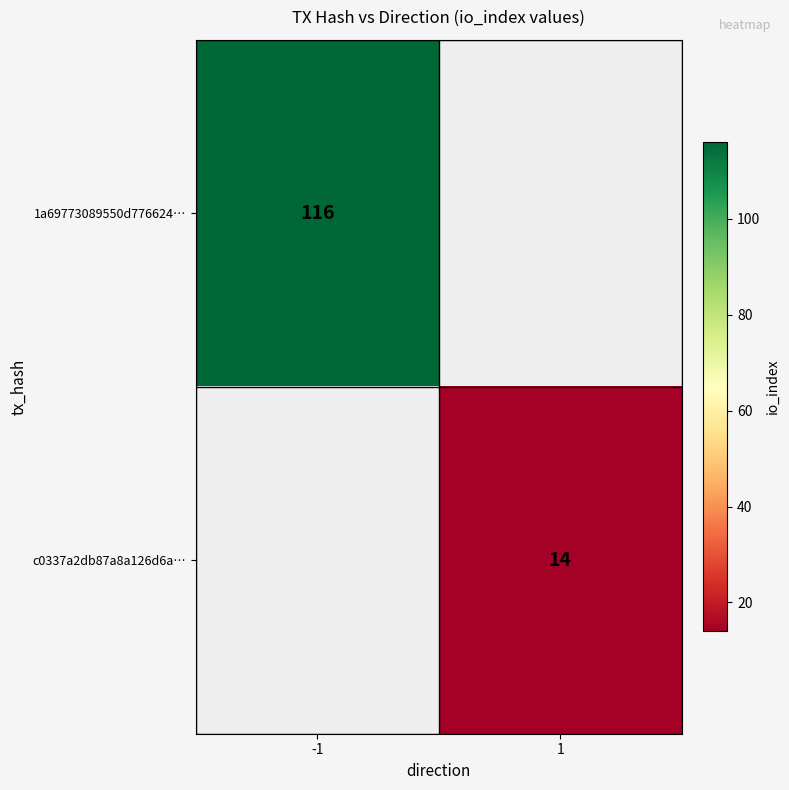

The value of 1a69773089550d776624… at -1 is 152.3. True or false?

False